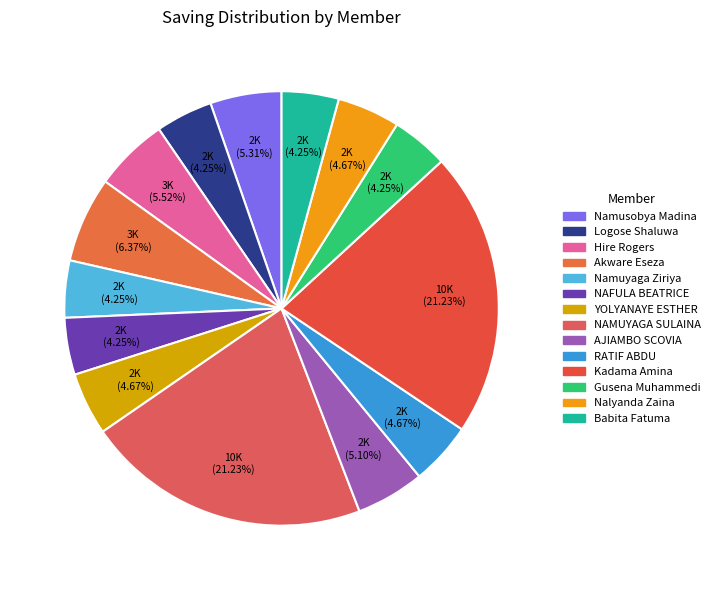

Count the number of slices in the pie.

14